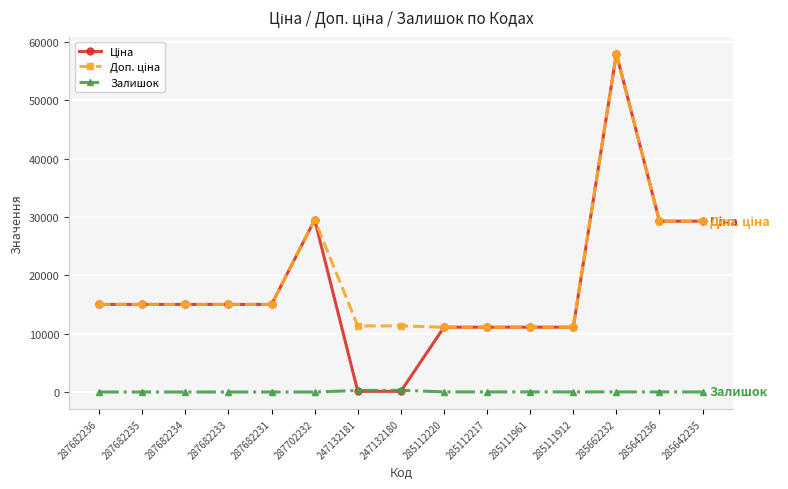

At which category is the sum across all series the highest?

285662232